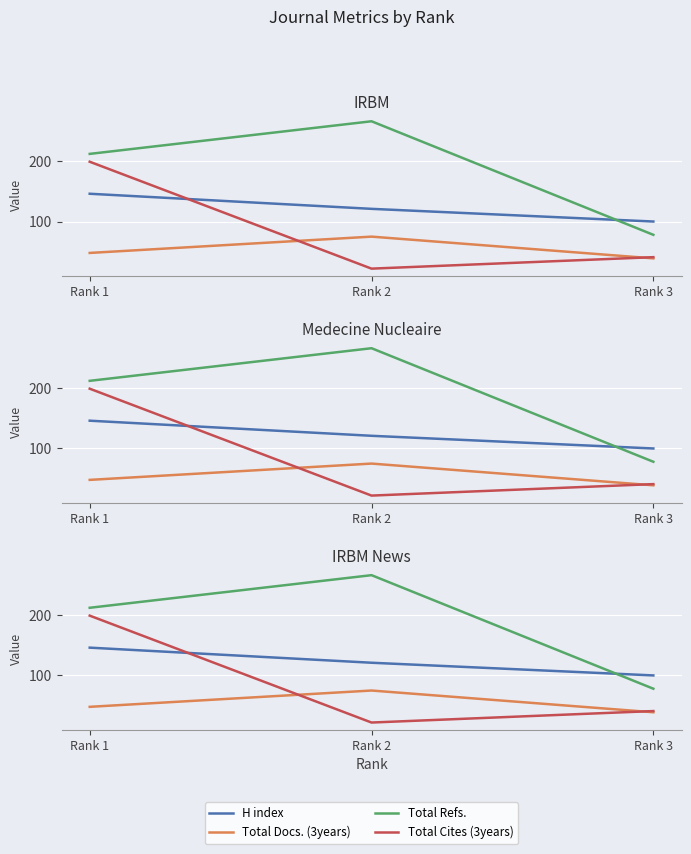

Reading right to left, list all the values displayed in this chart.

H index: Rank 3=100	Rank 2=121	Rank 1=146
Total Docs. (3years): Rank 3=39	Rank 2=75	Rank 1=48
Total Refs.: Rank 3=78	Rank 2=266	Rank 1=212
Total Cites (3years): Rank 3=41	Rank 2=22	Rank 1=199